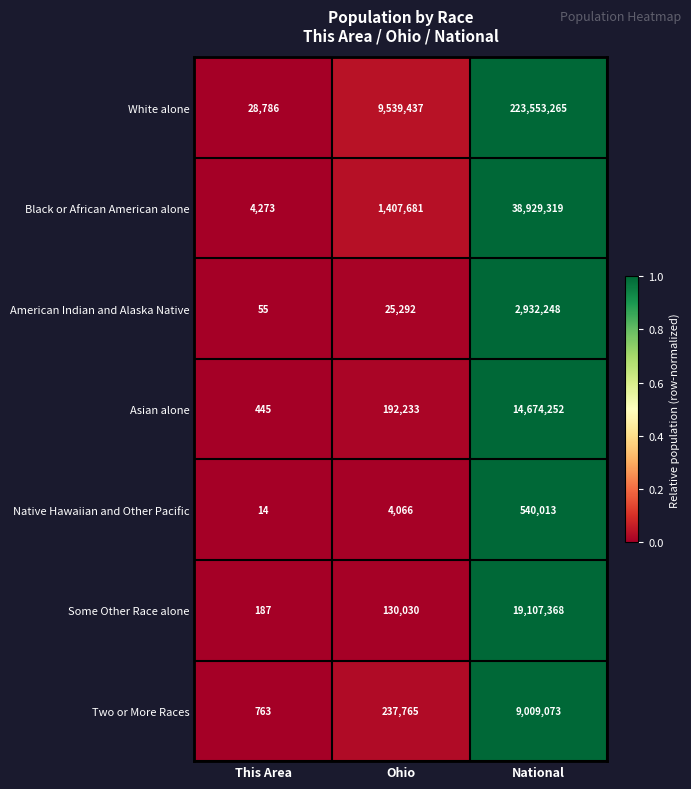

Rank the series by their maximum value, from highest to lowest.

White alone, Black or African American alone, Some Other Race alone, Asian alone, Two or More Races, American Indian and Alaska Native, Native Hawaiian and Other Pacific